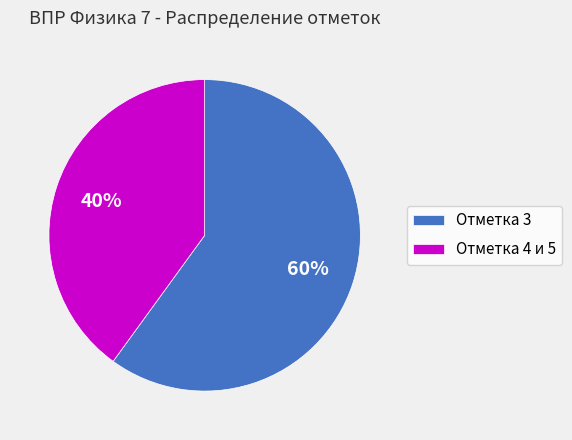

Count the number of slices in the pie.

2